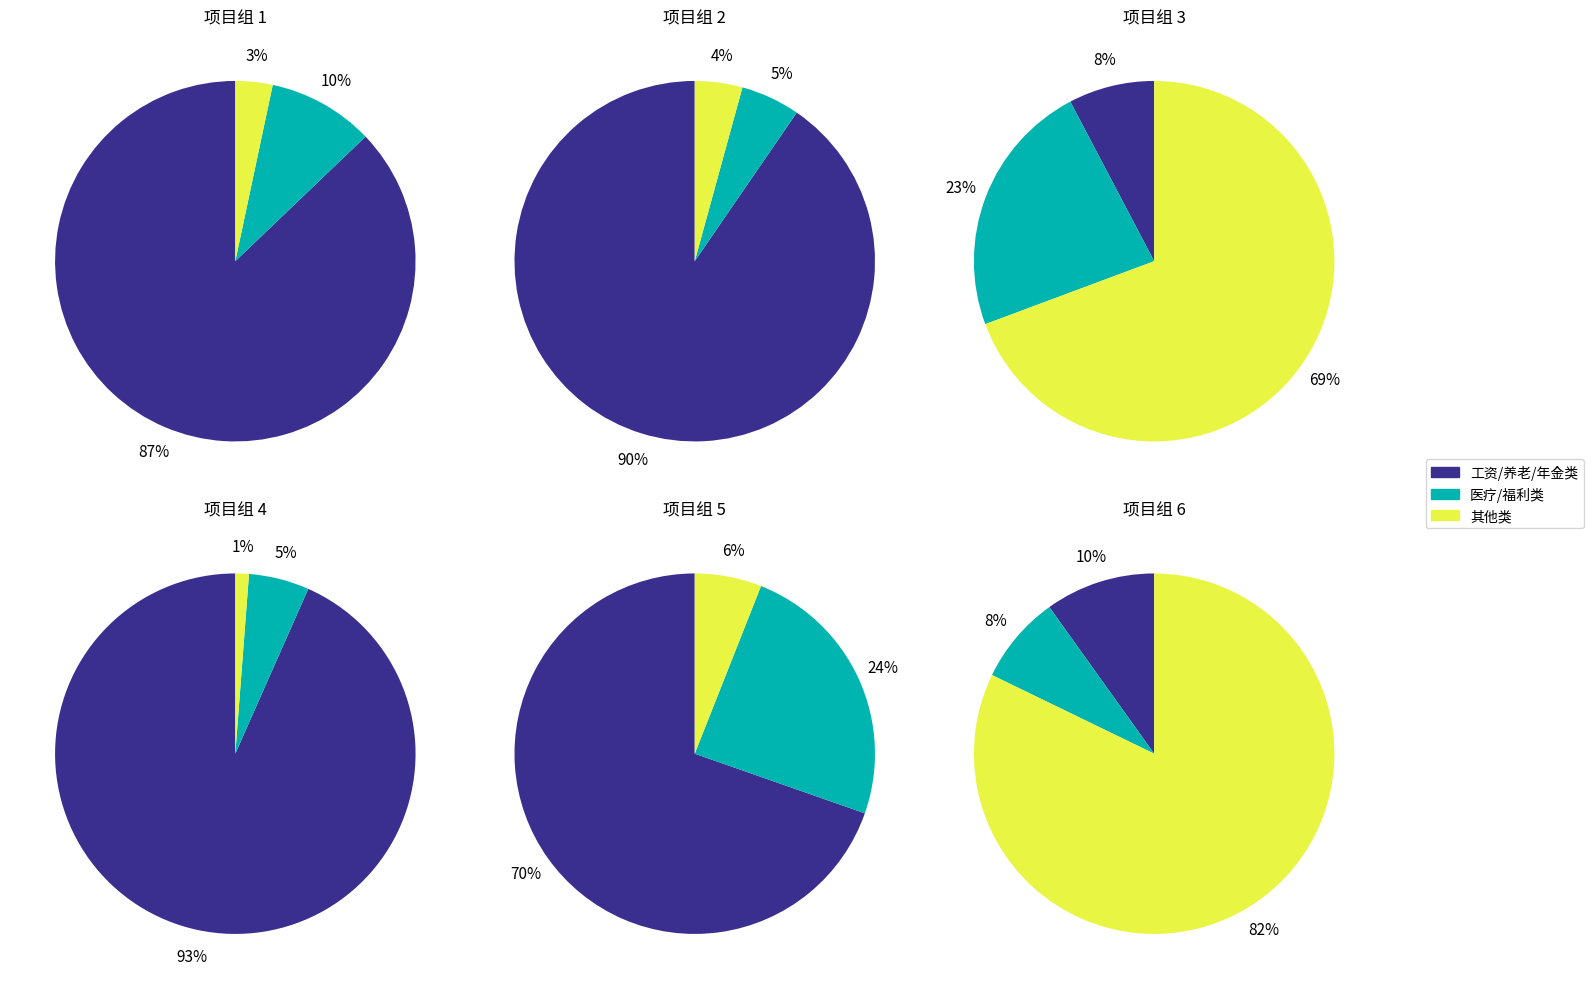

Does 其他工资福利支出 account for over 50% of the chart?

No